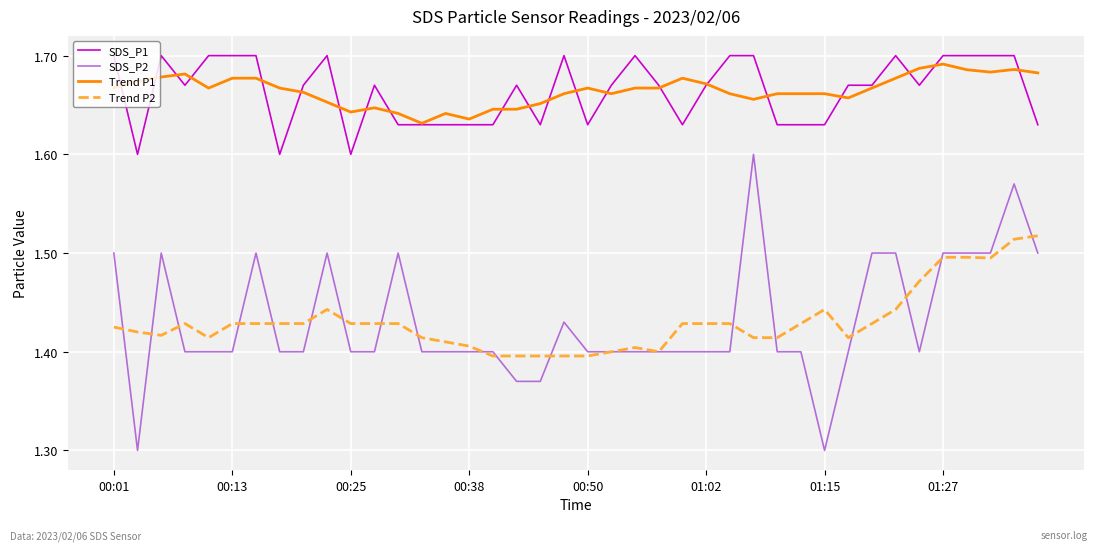

True or false: Trend P1 and Trend P2 cross at least once.

False